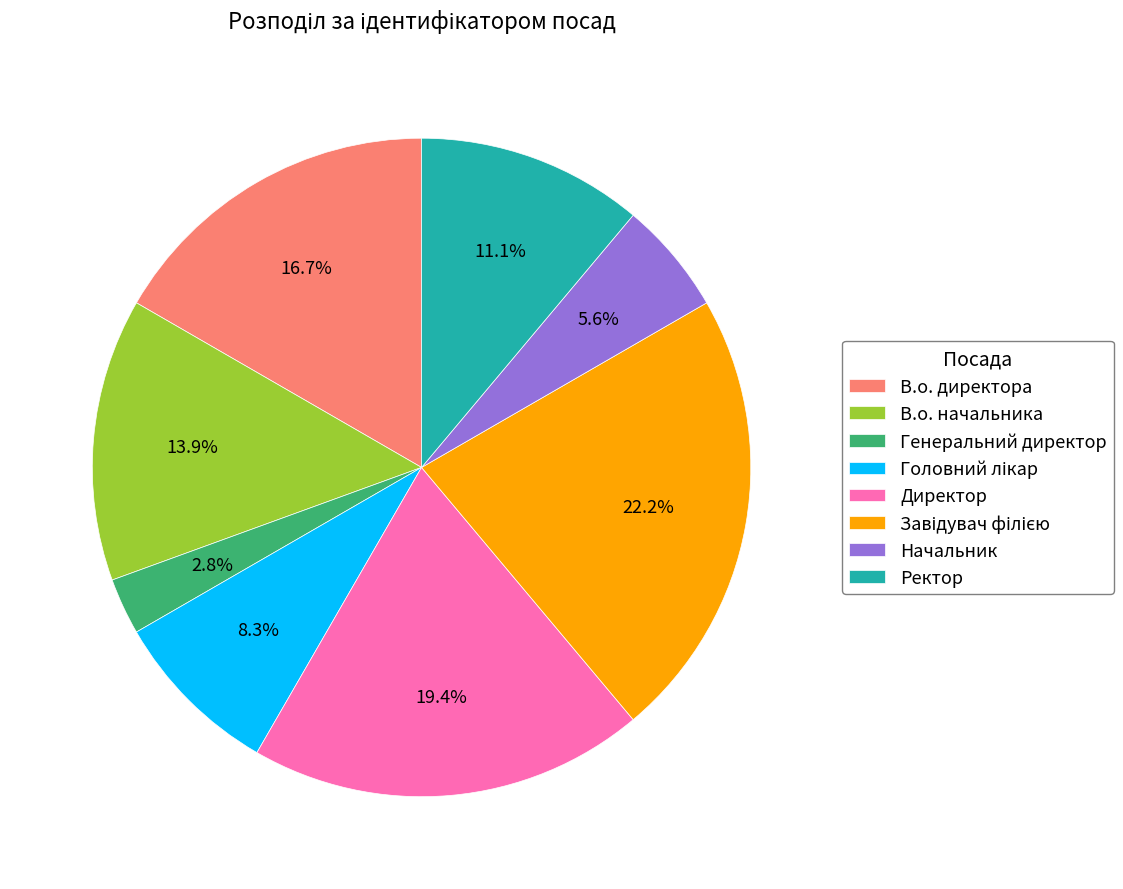

How much of the chart is everything except Ректор?

88.9%